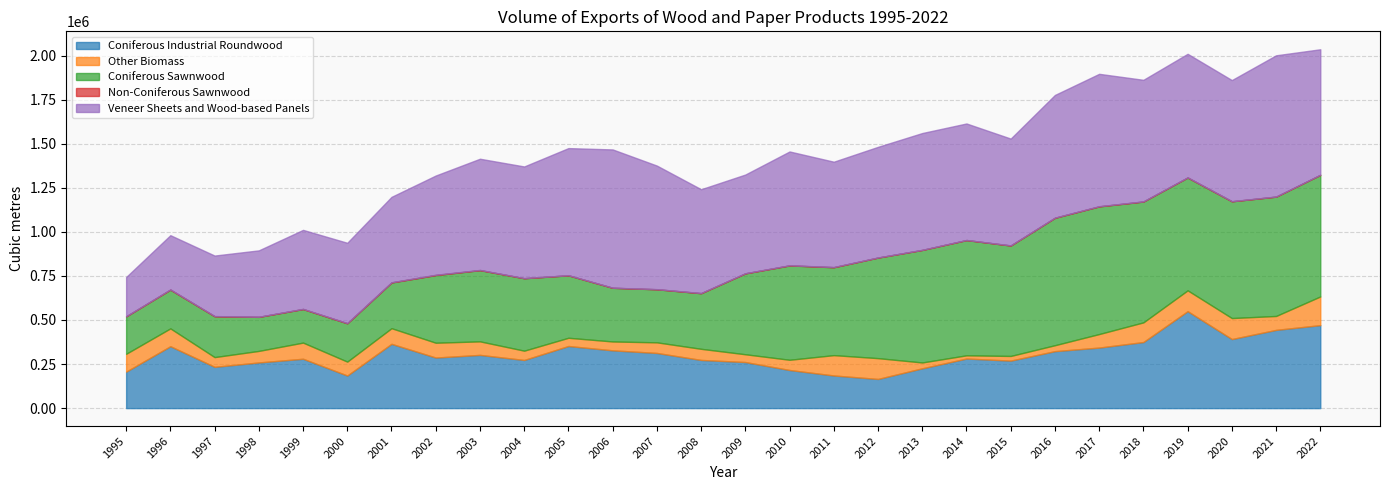

At 1997, list the series in order from largest to smallest.

Veneer Sheets and Wood-based Panels, Coniferous Industrial Roundwood, Coniferous Sawnwood, Other Biomass, Non-Coniferous Sawnwood